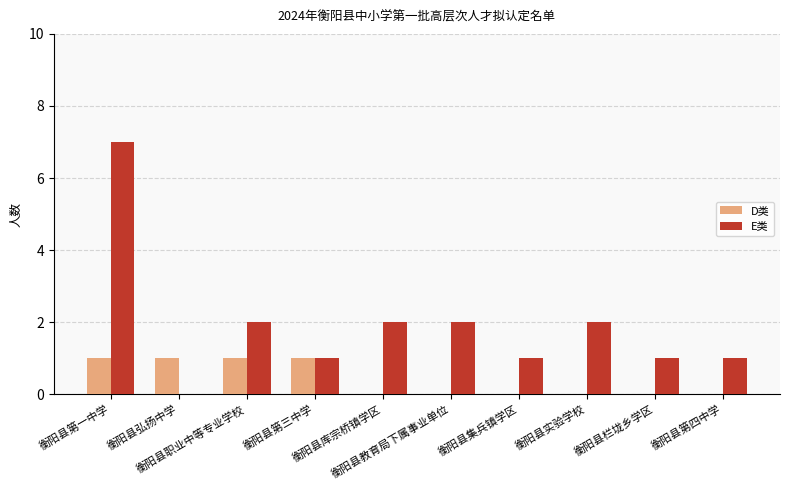

Which series has the largest total across all categories?

E类